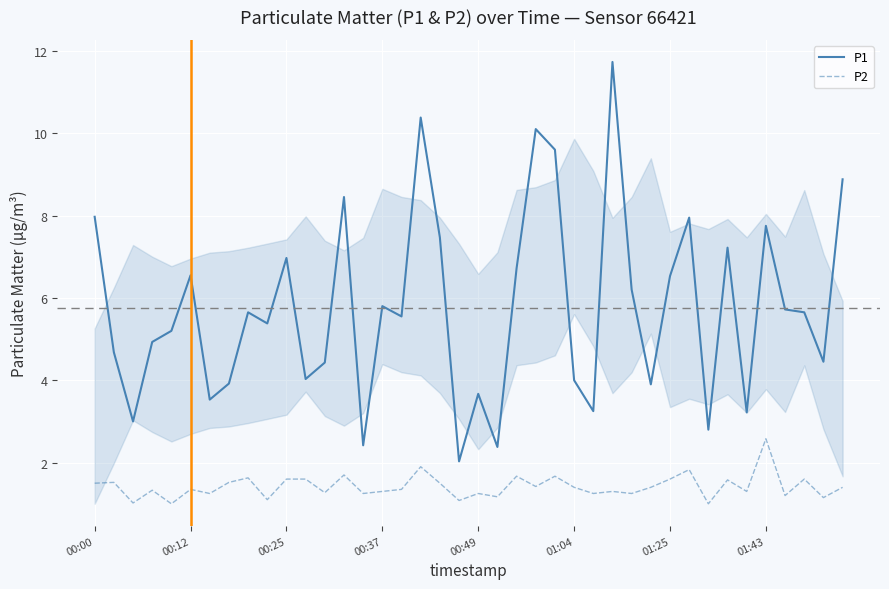

What is the difference between the maximum and minimum values in the P1 series?

9.7